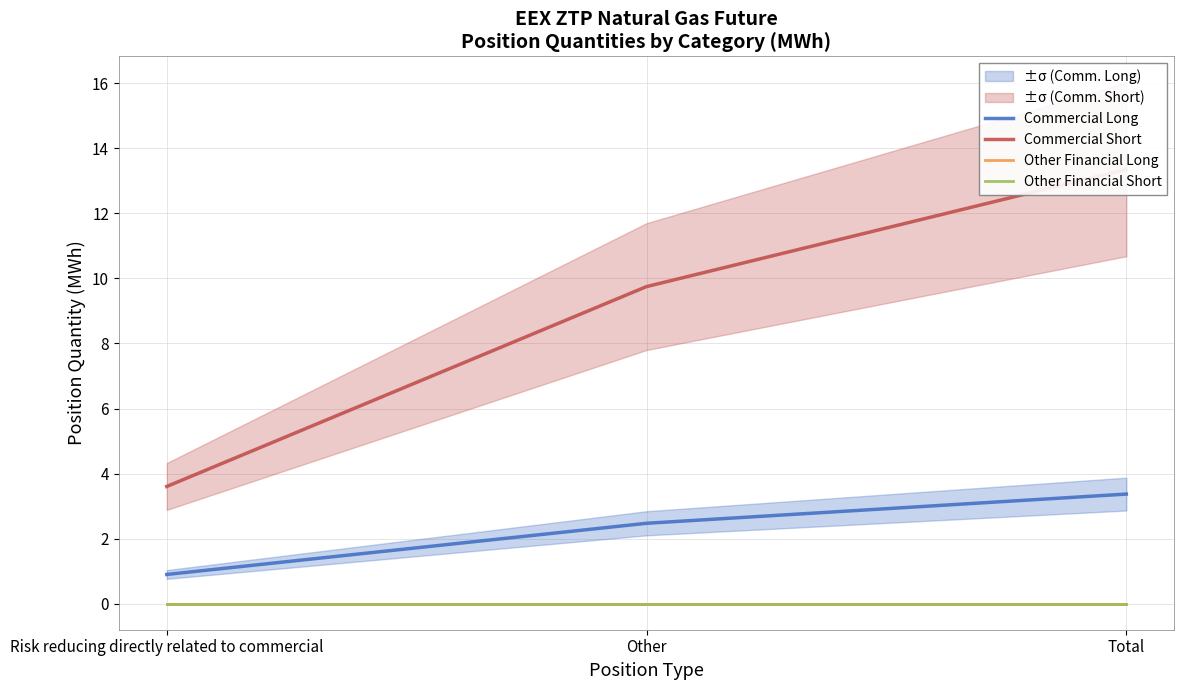

Between Risk reducing directly related to commercial and Other, which series saw the biggest shift?

Commercial Short